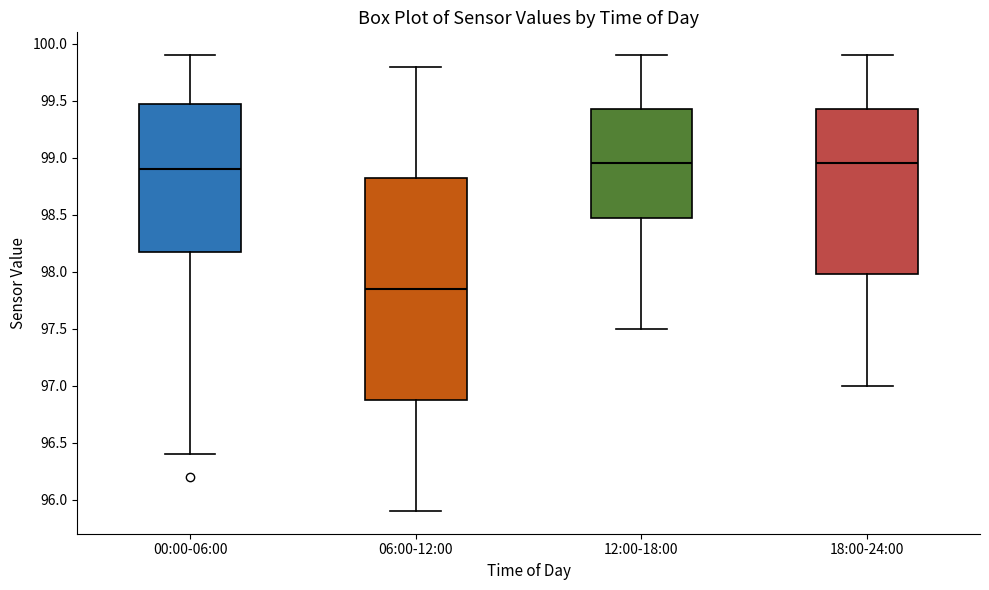

Where does the median line of the box for 12:00-18:00 sit on the y-axis? The values are not printed on the chart, so give them approximately, as read against the axis.

98.95